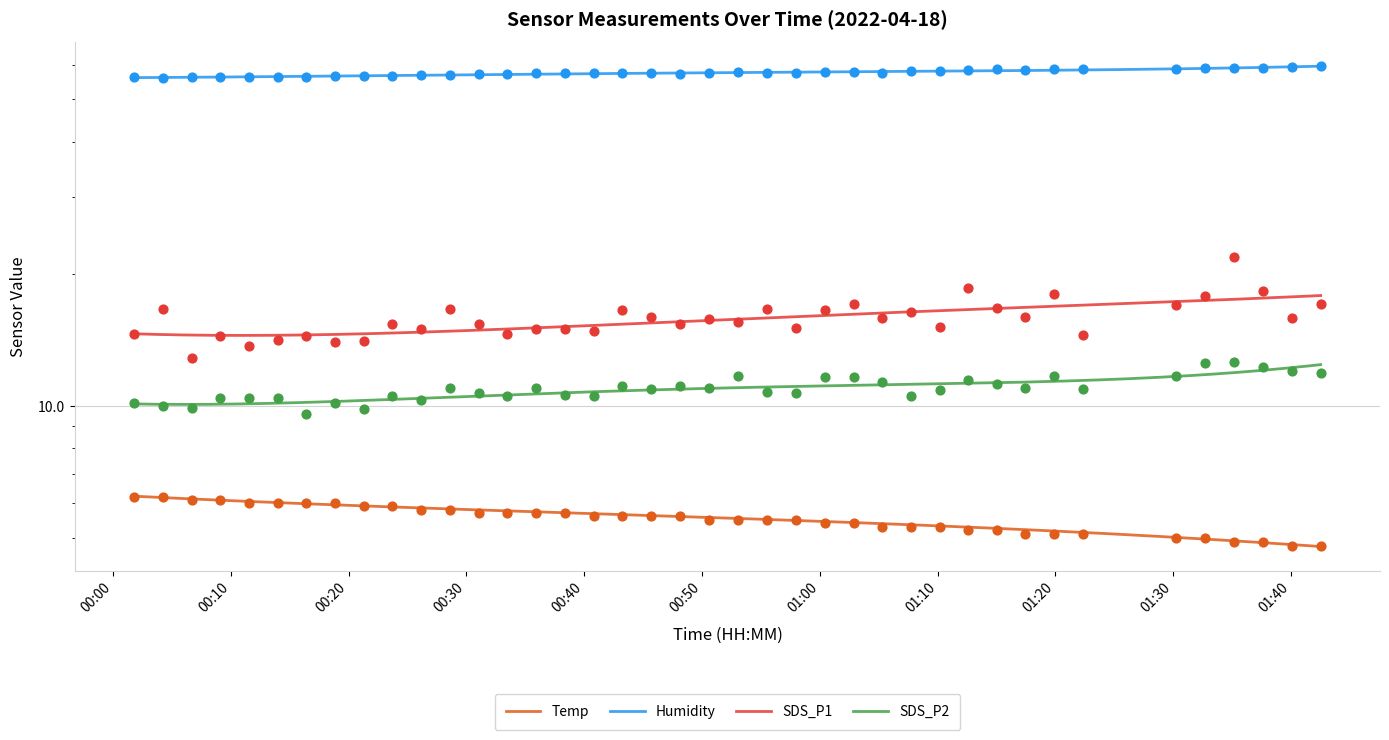

Which series reaches the maximum Y coordinate?

Humidity